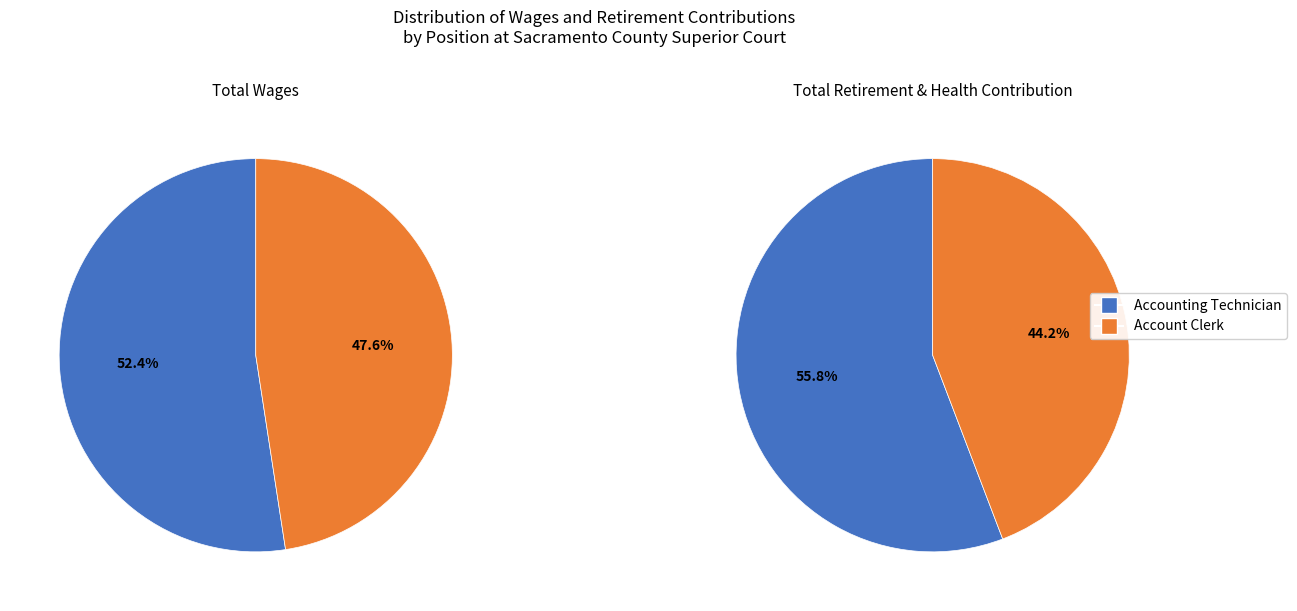

To the nearest percent, what percentage of the pie is Accounting Technician?

52%